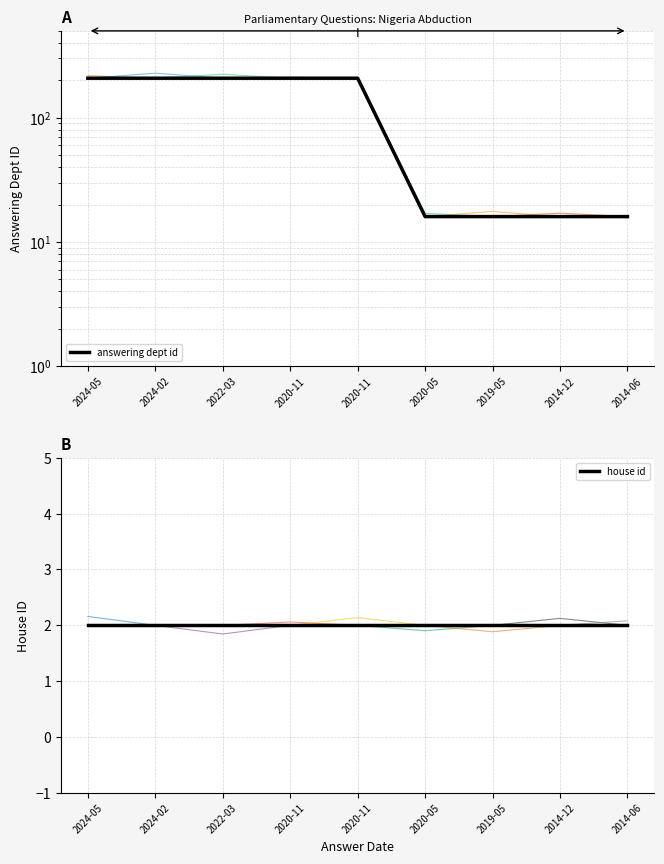

The value of answering dept id at 2020-11 is 208. True or false?

True